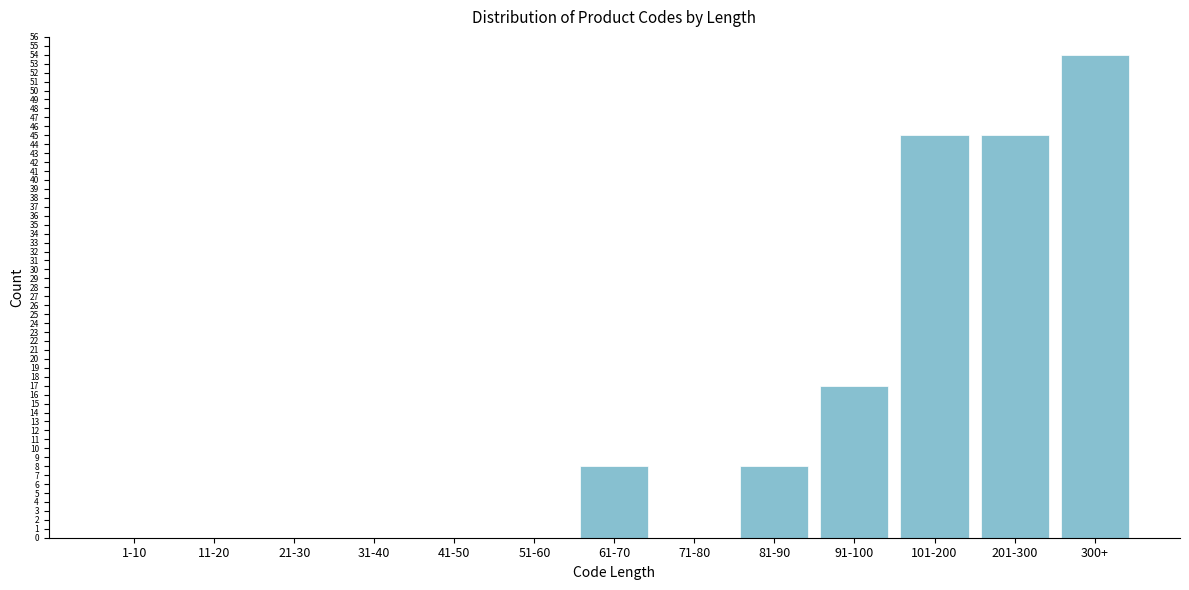

Reading right to left, transcribe all the data shown in this chart.

300+=54	201-300=45	101-200=45	91-100=17	81-90=8	71-80=0	61-70=8	51-60=0	41-50=0	31-40=0	21-30=0	11-20=0	1-10=0